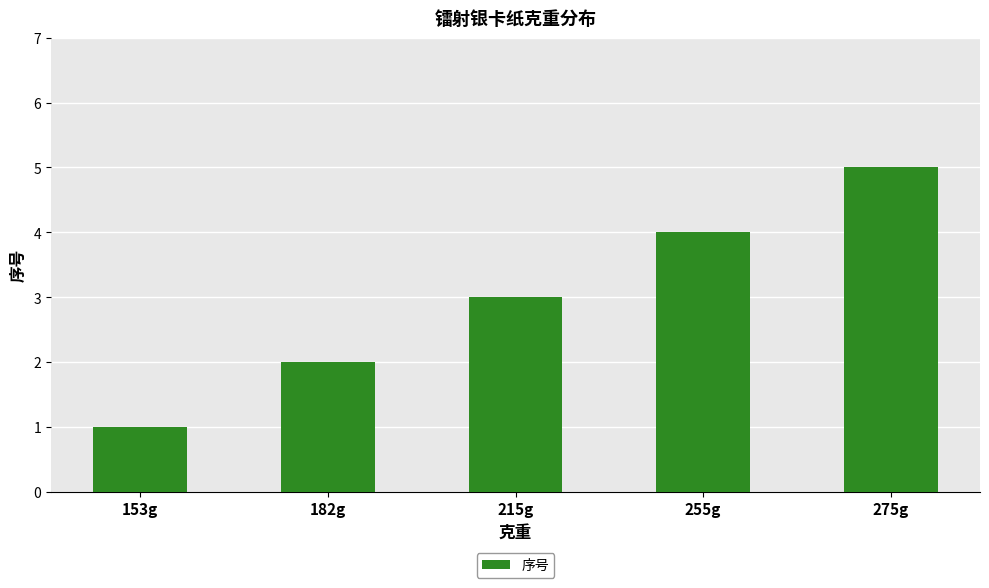

What is the sum of all values?

15